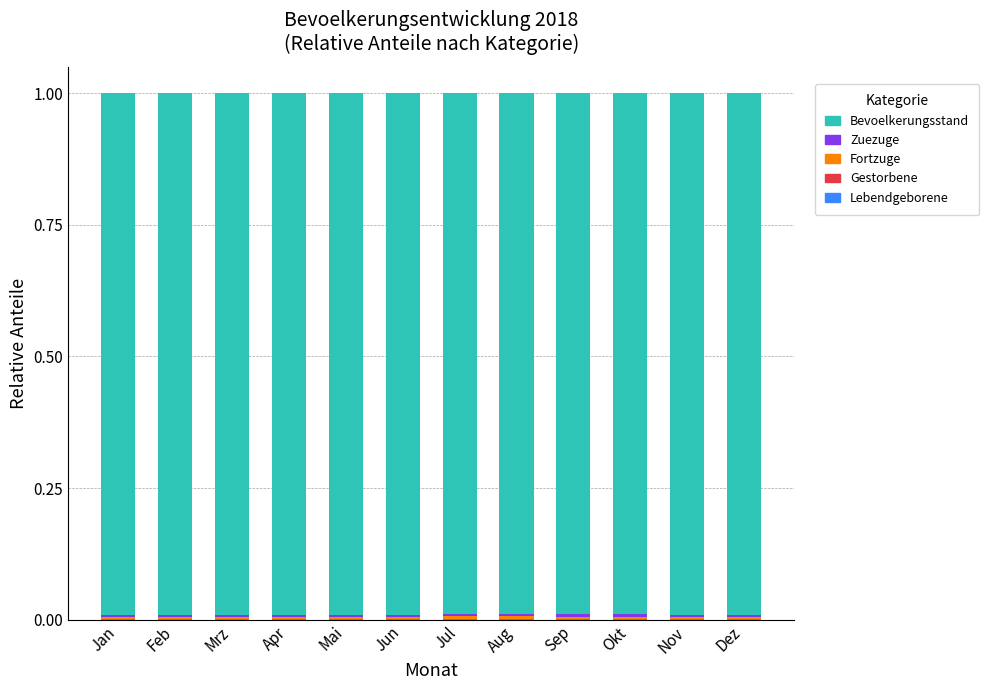

How many data points does each series have?

12